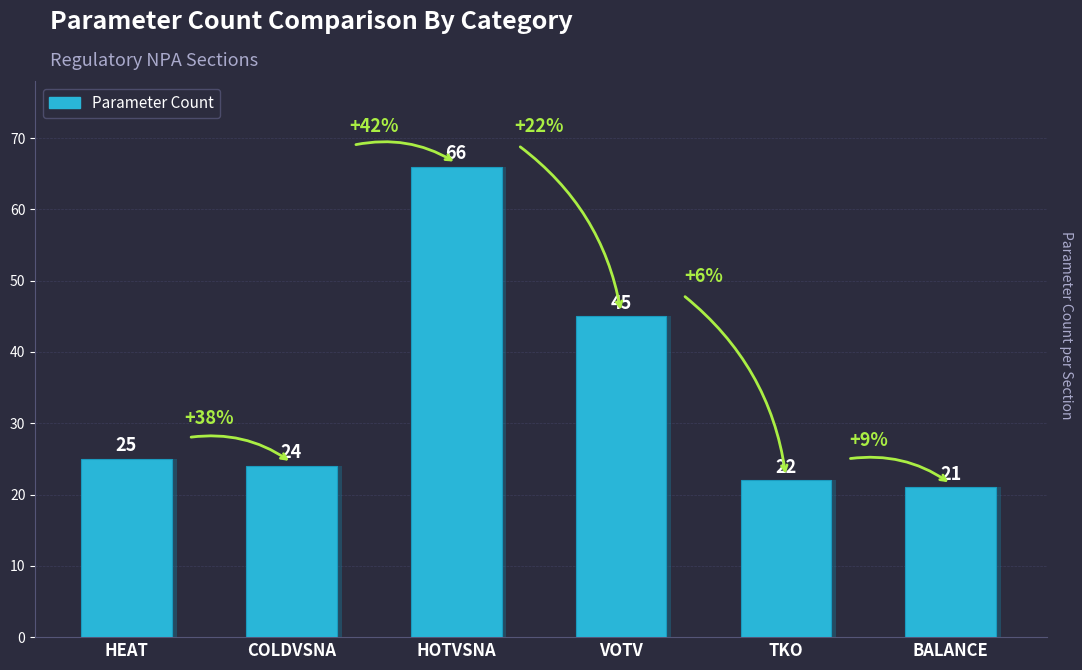

Reading right to left, what are all the values shown in this chart?

BALANCE=21	TKO=22	VOTV=45	HOTVSNA=66	COLDVSNA=24	HEAT=25